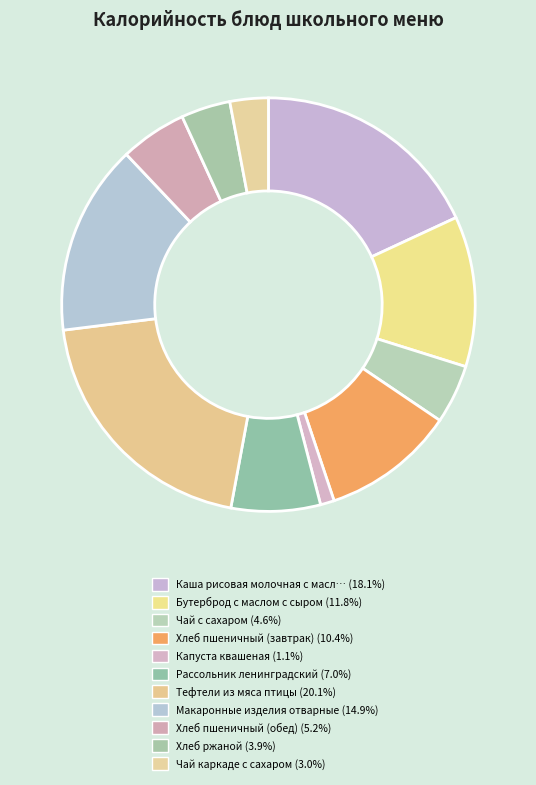

What is the largest slice in the pie chart?

Тефтели из мяса птицы